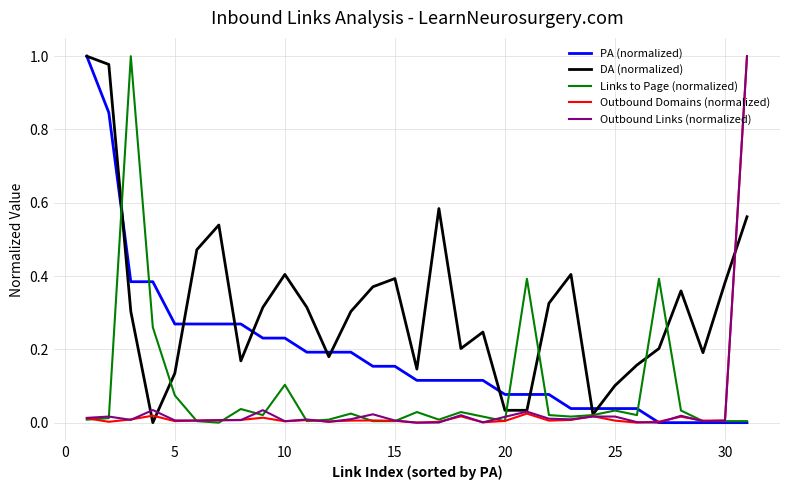

Which series has the largest total across all categories?

DA (normalized)